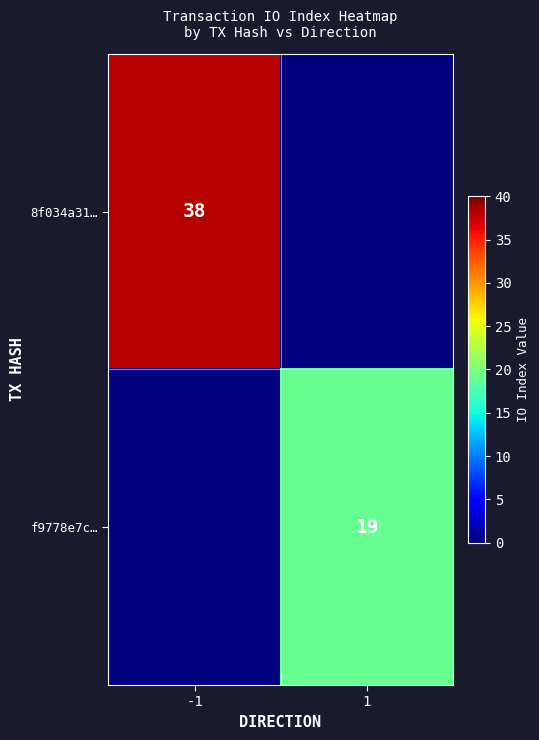

Is it true that f9778e7c… equals 34 at 1?

False